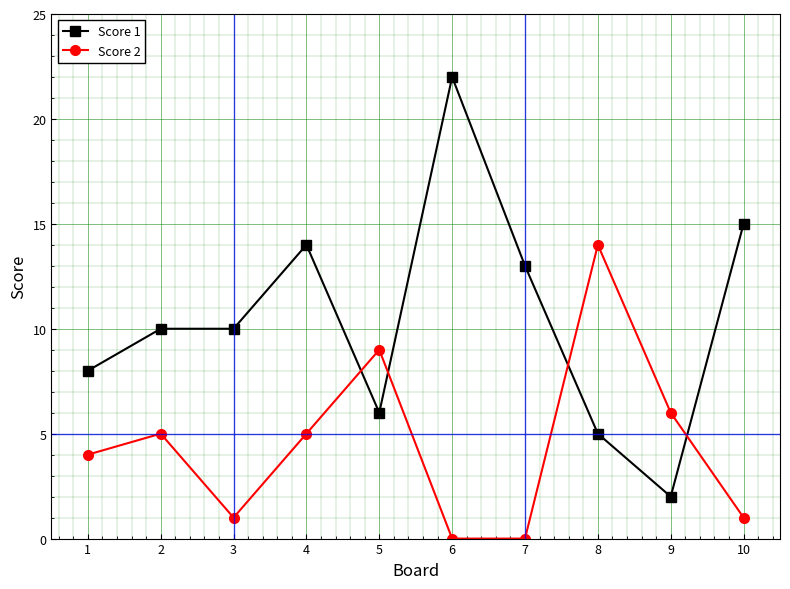

At which label is Score 1 closest to 12?

7